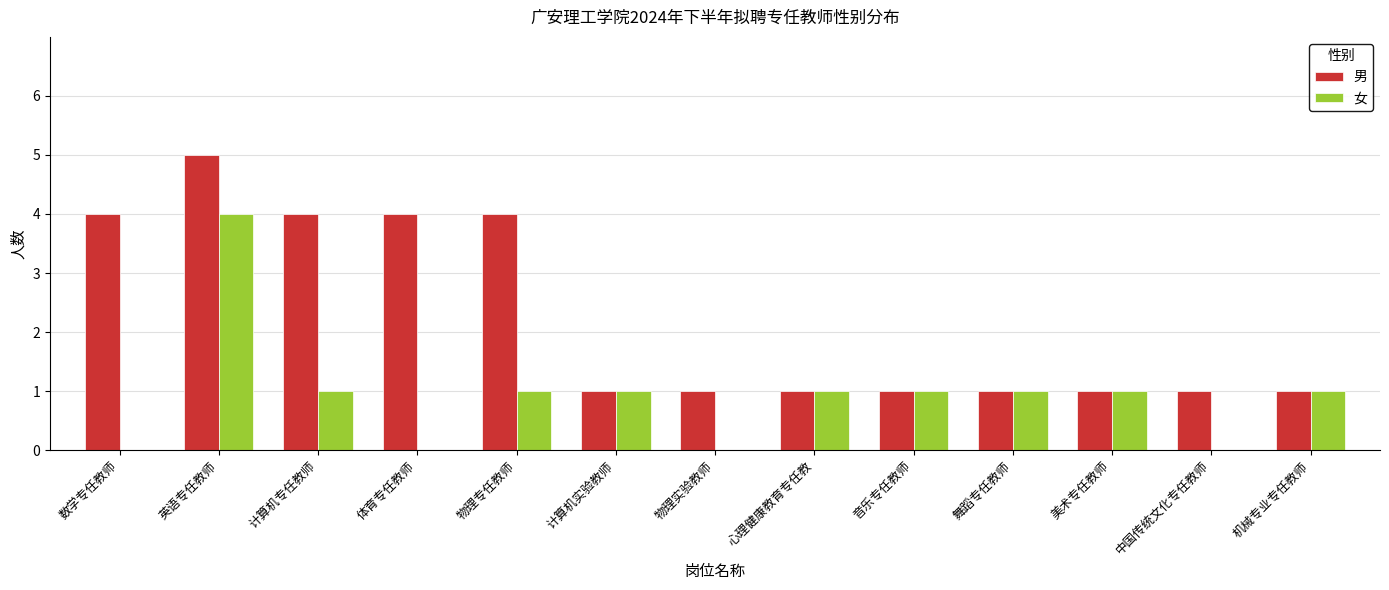

Reading left to right, list all the values displayed in this chart.

男: 4	5	4	4	4	1	1	1	1	1	1	1	1
女: 0	4	1	0	1	1	0	1	1	1	1	0	1